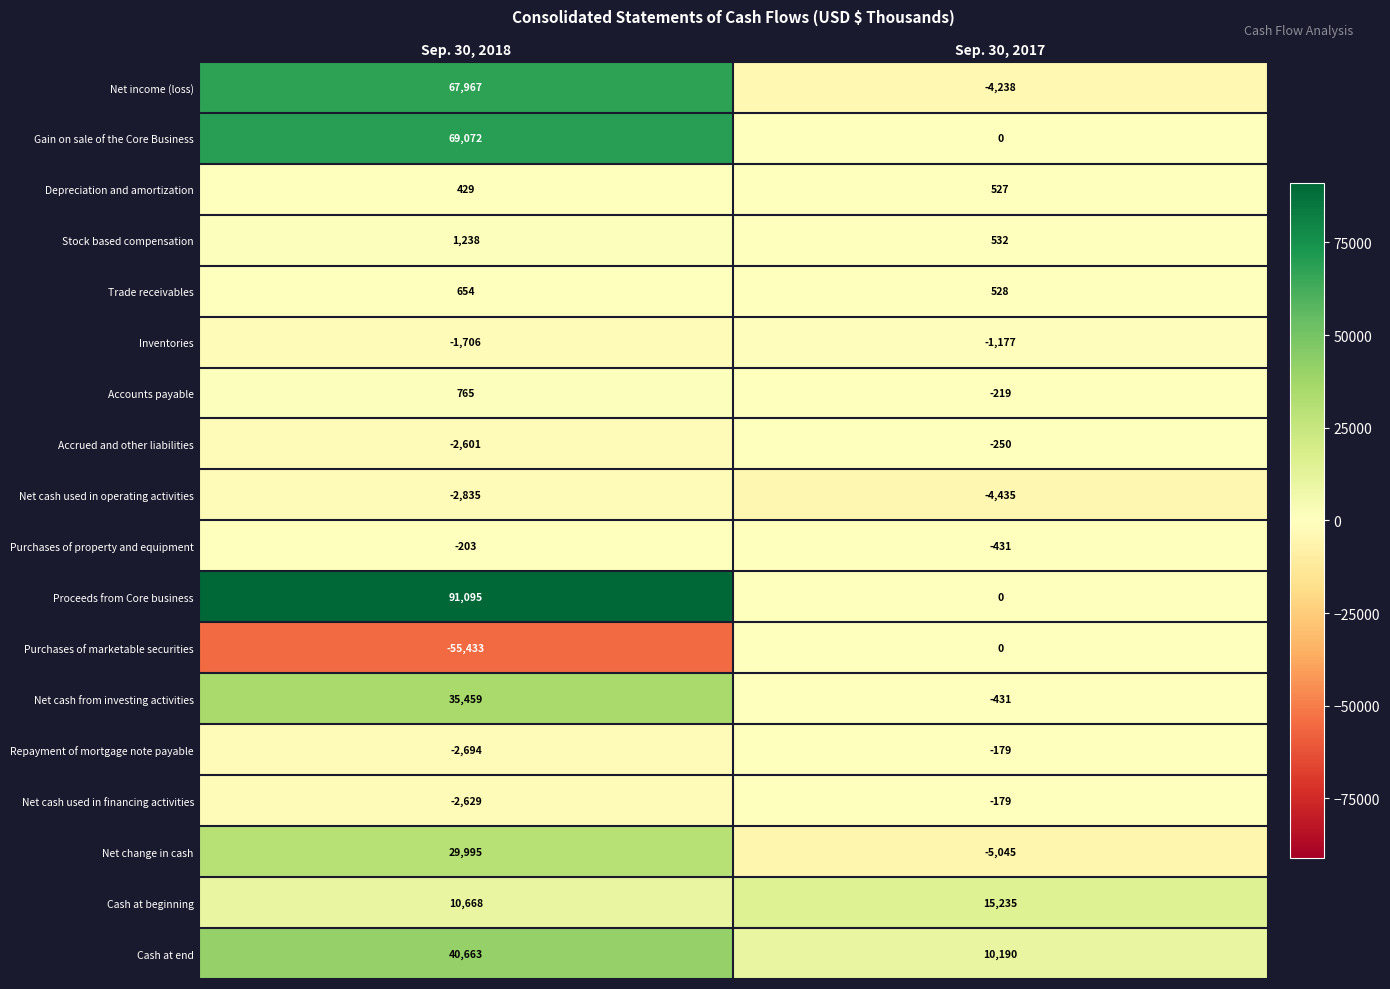

Which series has the largest range (max minus min)?

Proceeds from Core business